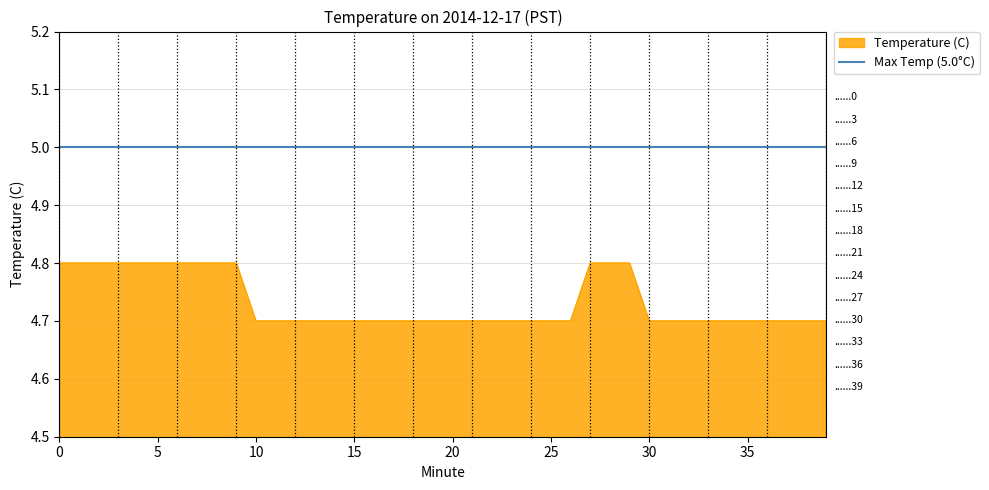

The chart shows a value of 2.2 at 16. True or false?

False